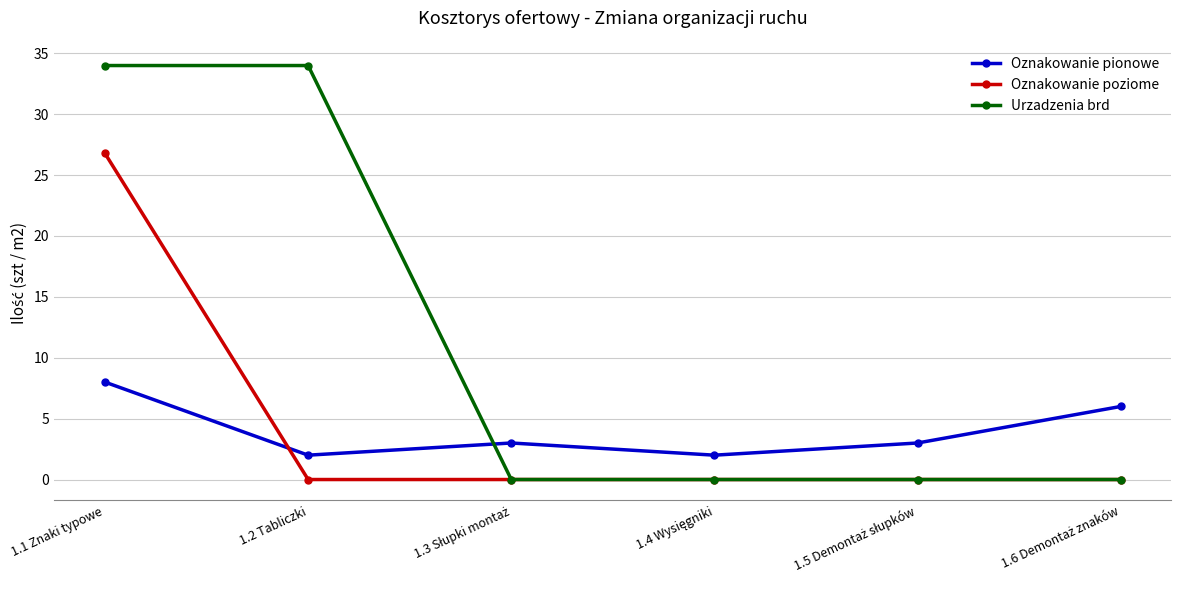

How many series are shown in this chart?

3